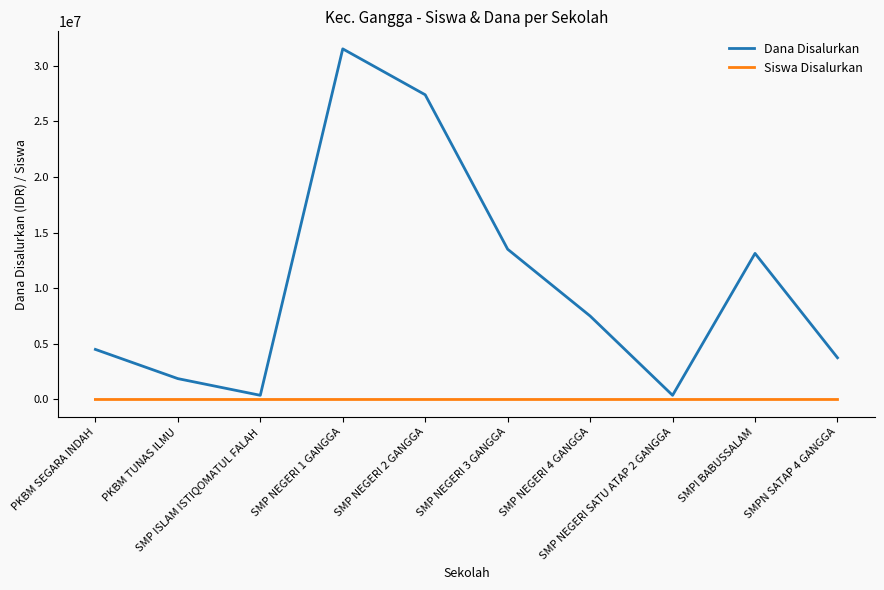

Which series has the widest spread of values?

Dana Disalurkan